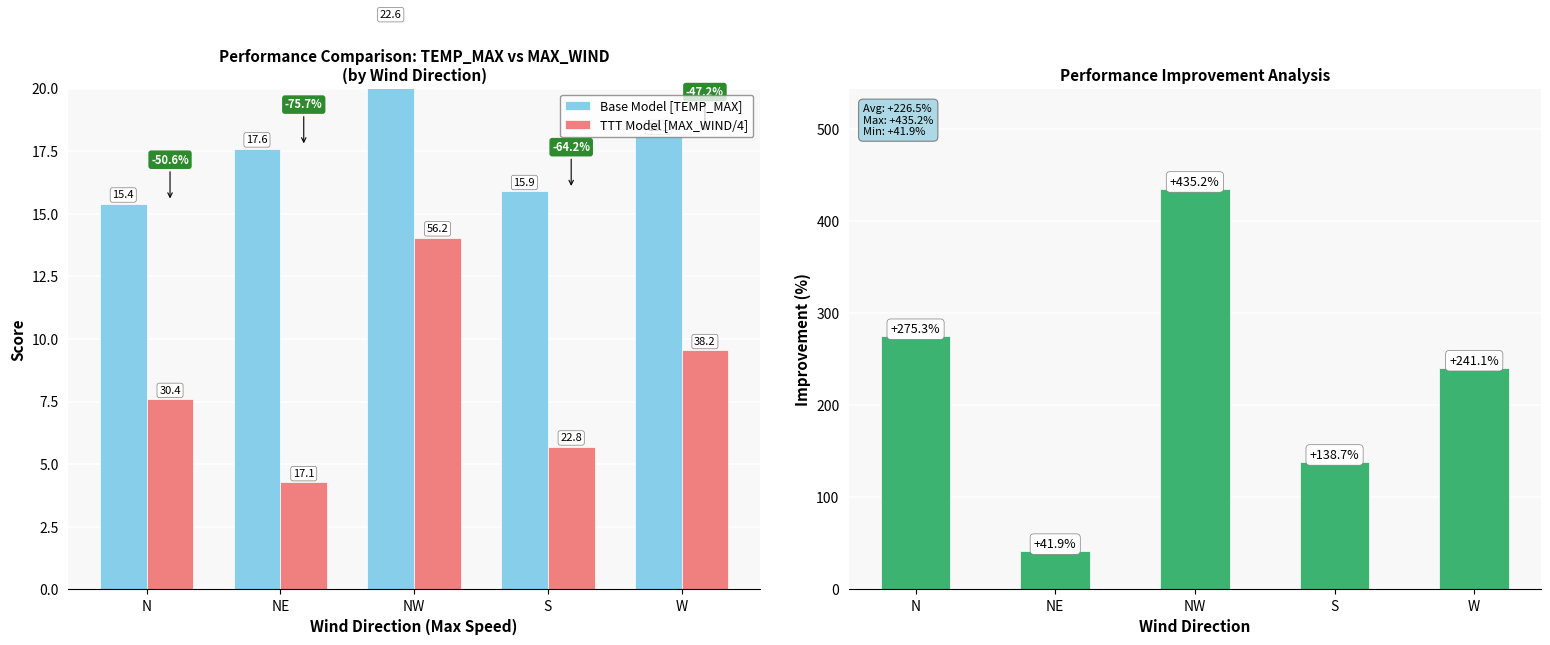

Read the Base Model [TEMP_MAX] value at NW.

22.6